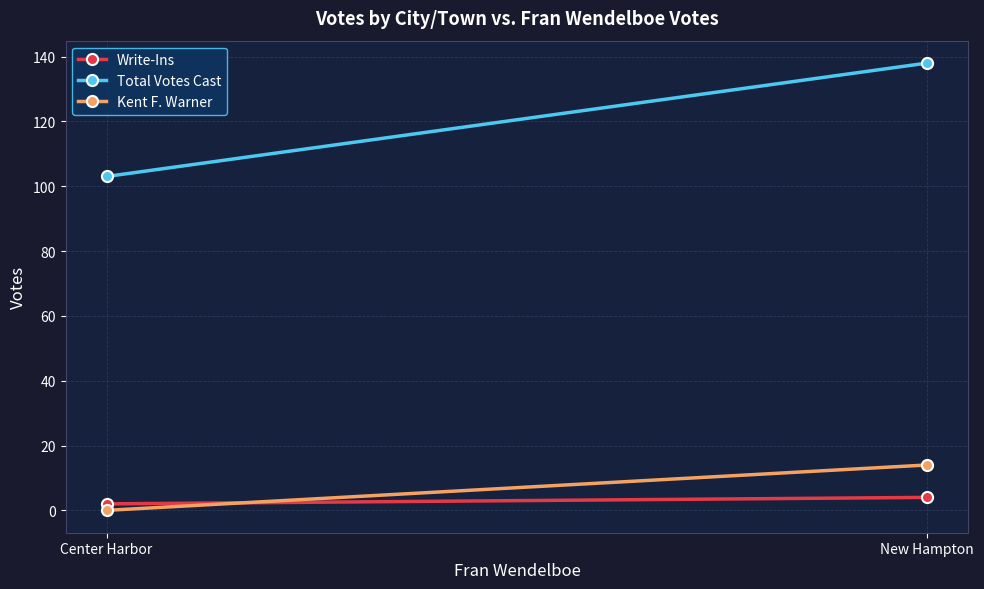

What is the sum of the Total Votes Cast values at New Hampton and Center Harbor?

241